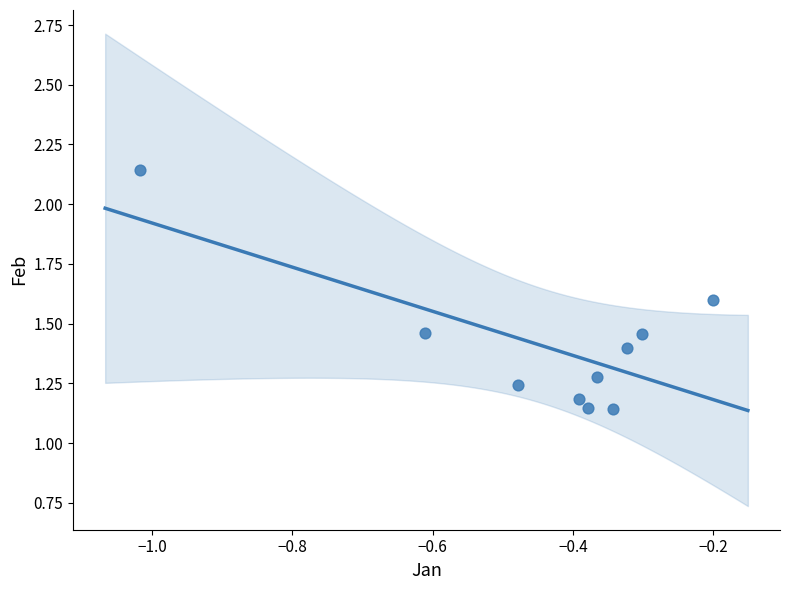

What is the range of Y values (max minus min)?

1.0